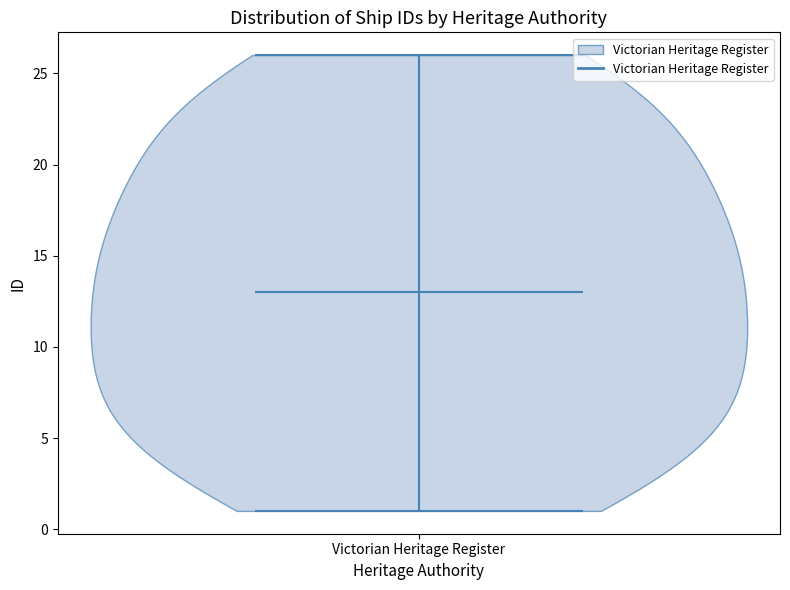

Where does the median line of the violin for Victorian Heritage Register sit on the y-axis? The values are not printed on the chart, so give them approximately, as read against the axis.

13